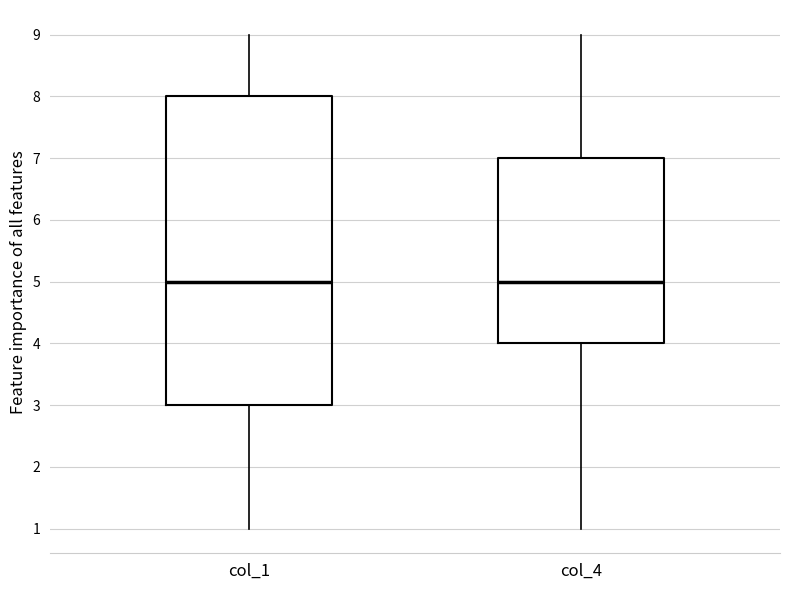

Reading left to right, read every box against the y-axis: the position of its median line, the range the box covers, and the ends of its whiskers. The values are not printed on the chart, so give them approximately, as read against the axis.

col_1: median 5, box 3 to 8, whiskers 1 to 9
col_4: median 5, box 4 to 7, whiskers 1 to 9